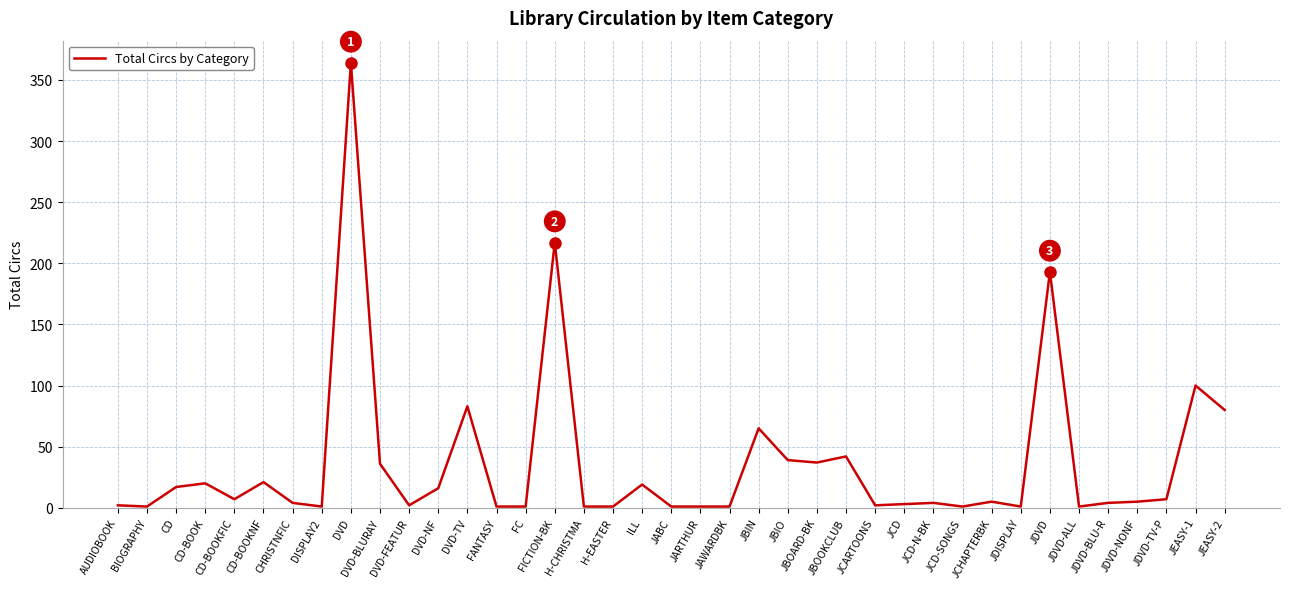

What is the greatest value displayed?

364